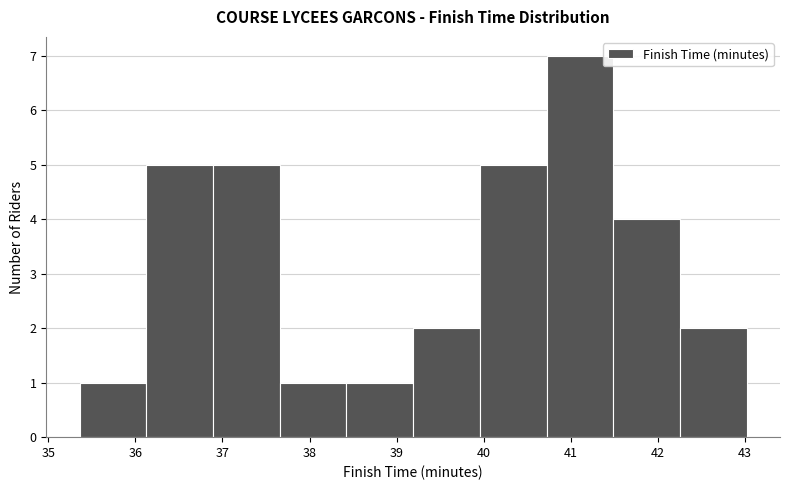

Reading left to right, transcribe this chart: for each bar, give the range it covers on the x-axis and its height. Neither the bar edges nor the heights are printed on the chart, so give them approximately, as read against the axes.

35.4 to 36.1: 1
36.1 to 36.9: 5
36.9 to 37.7: 5
37.7 to 38.4: 1
38.4 to 39.2: 1
39.2 to 40.0: 2
40.0 to 40.7: 5
40.7 to 41.5: 7
41.5 to 42.3: 4
42.3 to 43.0: 2